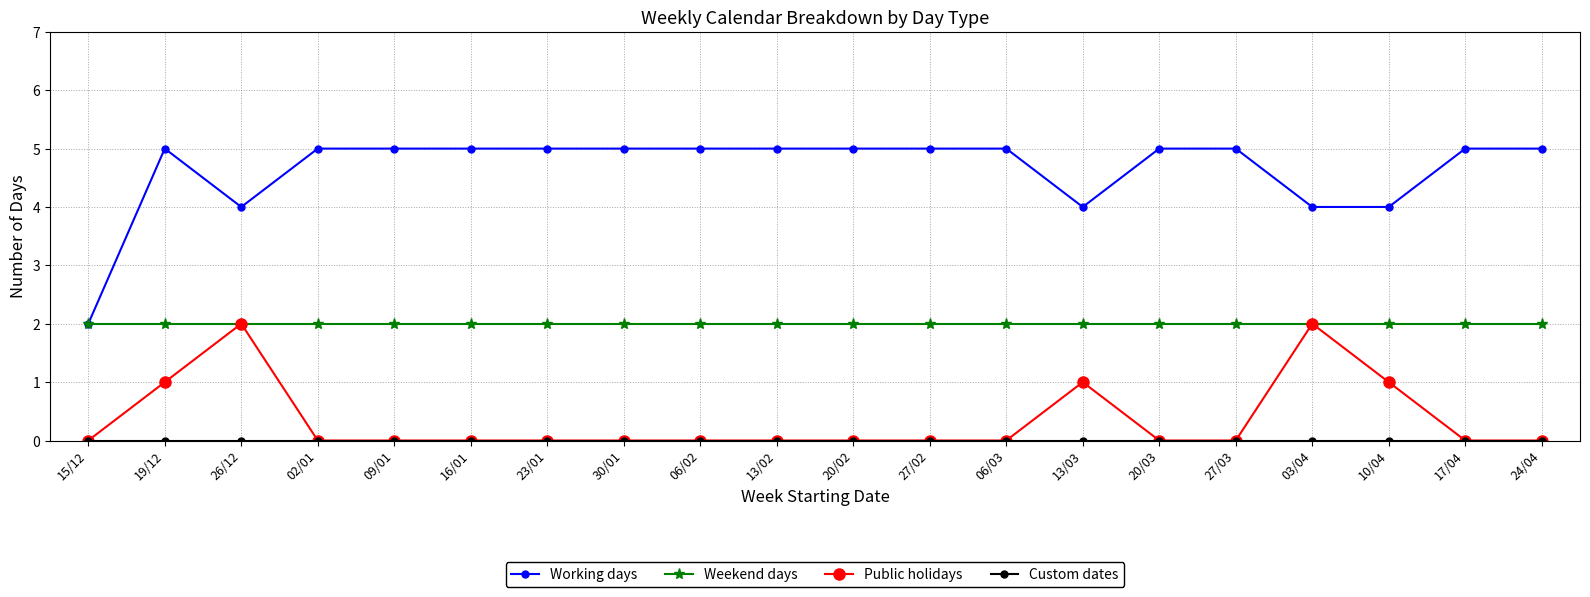

What is the total value across all series at 19/12?

8